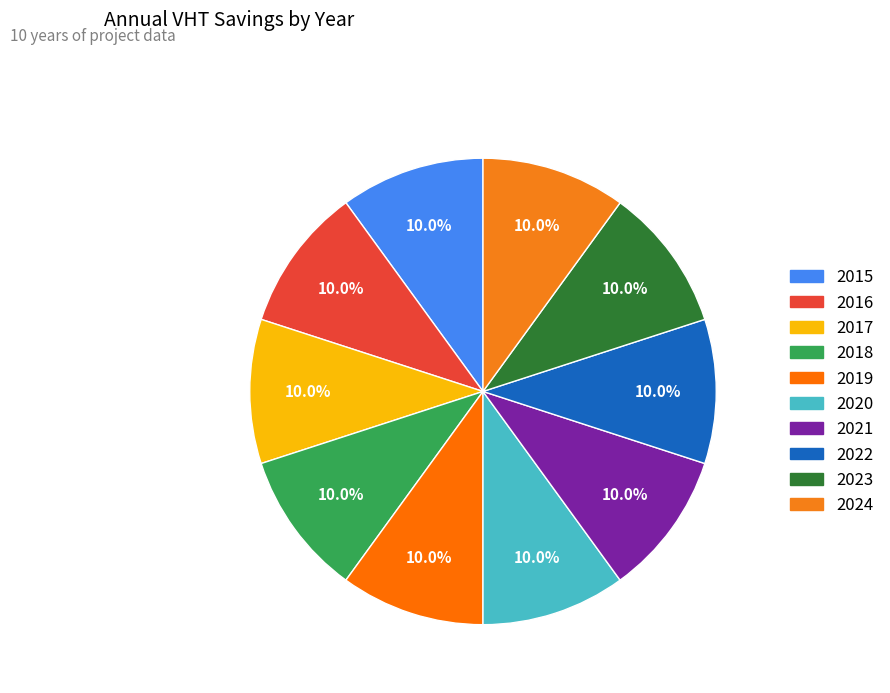

Count the number of slices in the pie.

10